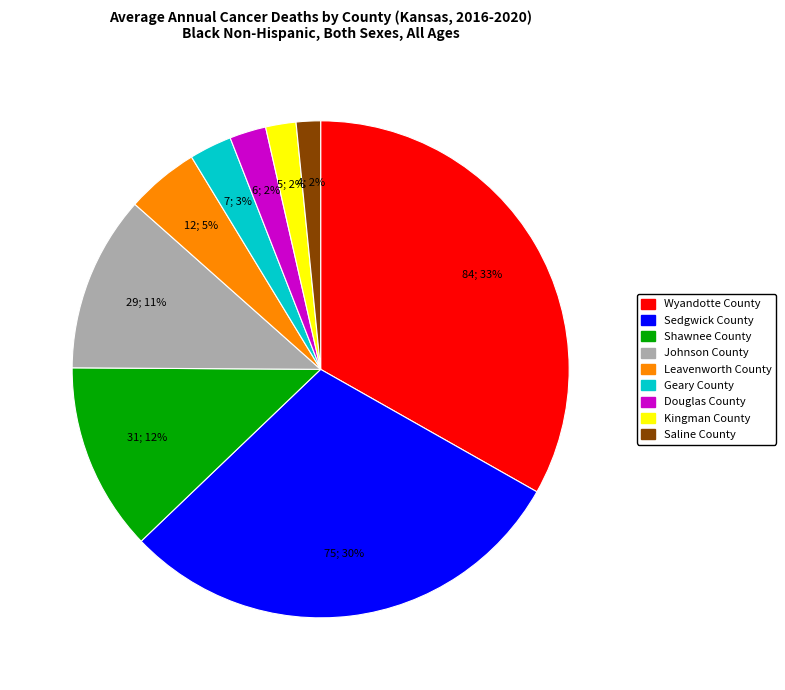

To the nearest percent, what is the average slice percentage?

11%